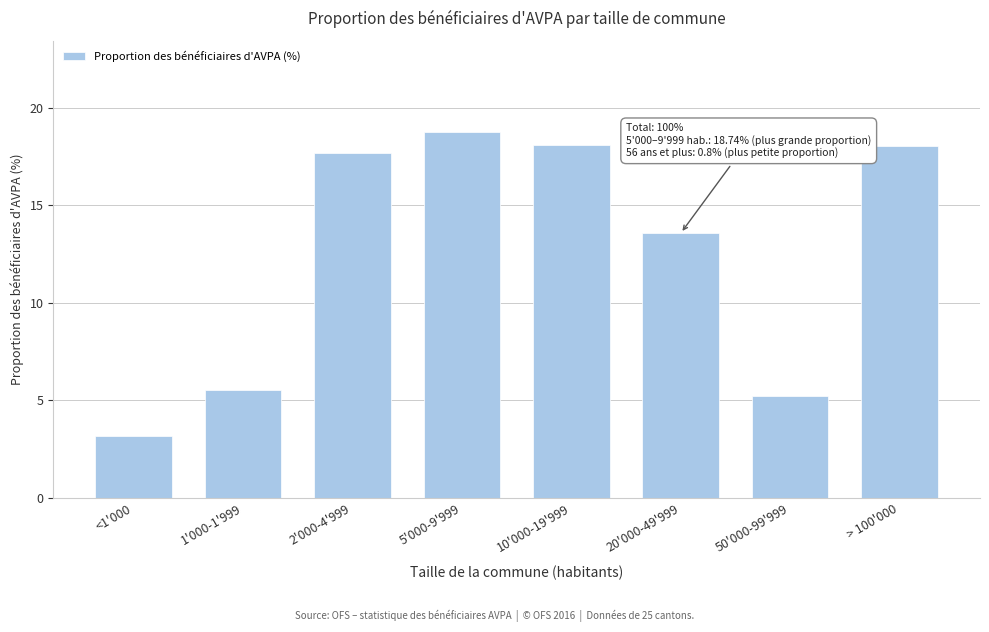

What is the value of the 2nd bar from the left?

5.5